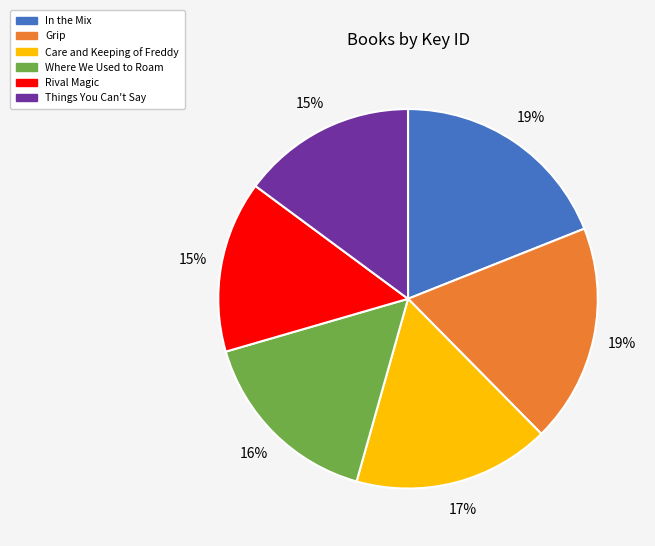

How many segments does this pie chart have?

6